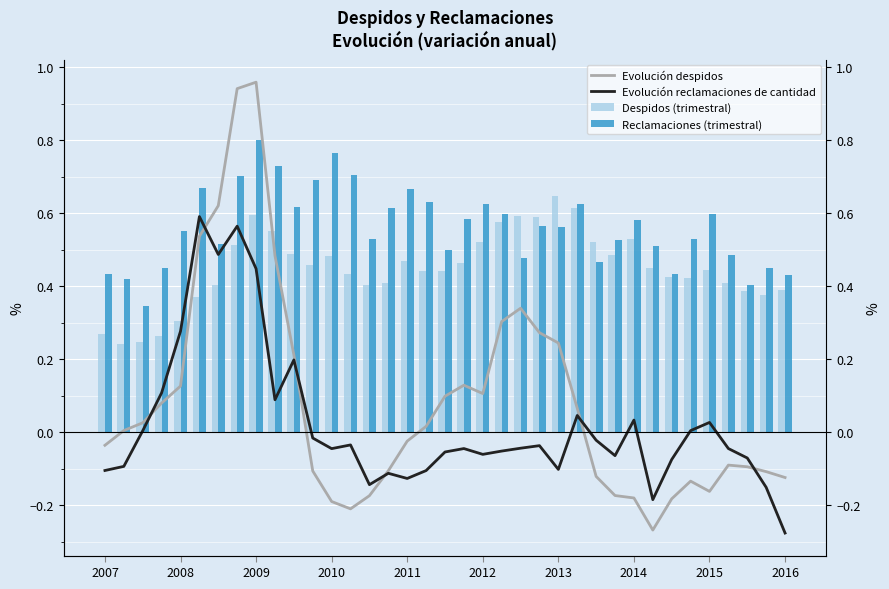

What is the difference between the Evolución reclamaciones de cantidad values at 2011 and 2012?

0.1